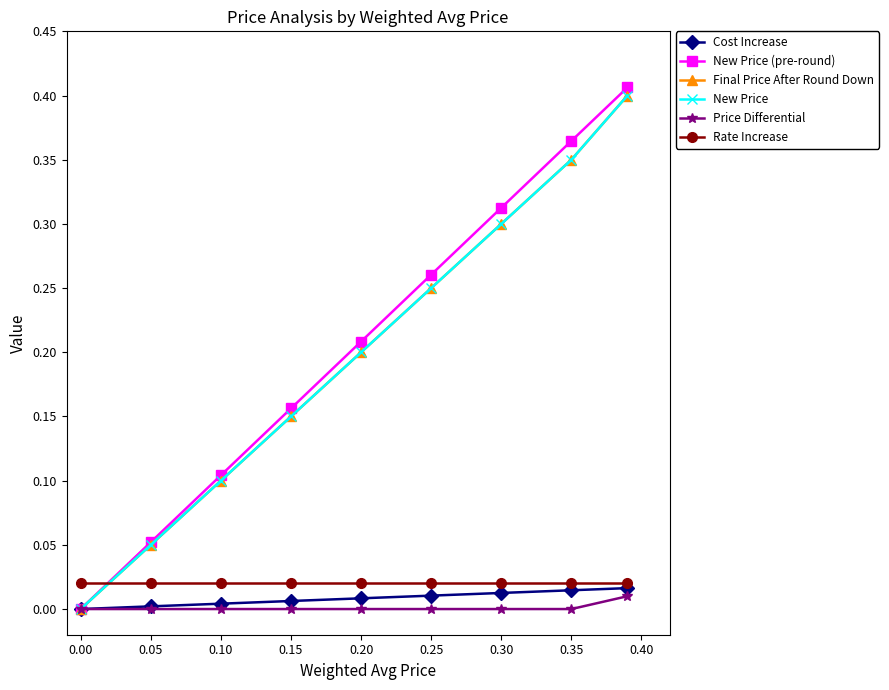

At how many categories does at least one series exceed 0?

9